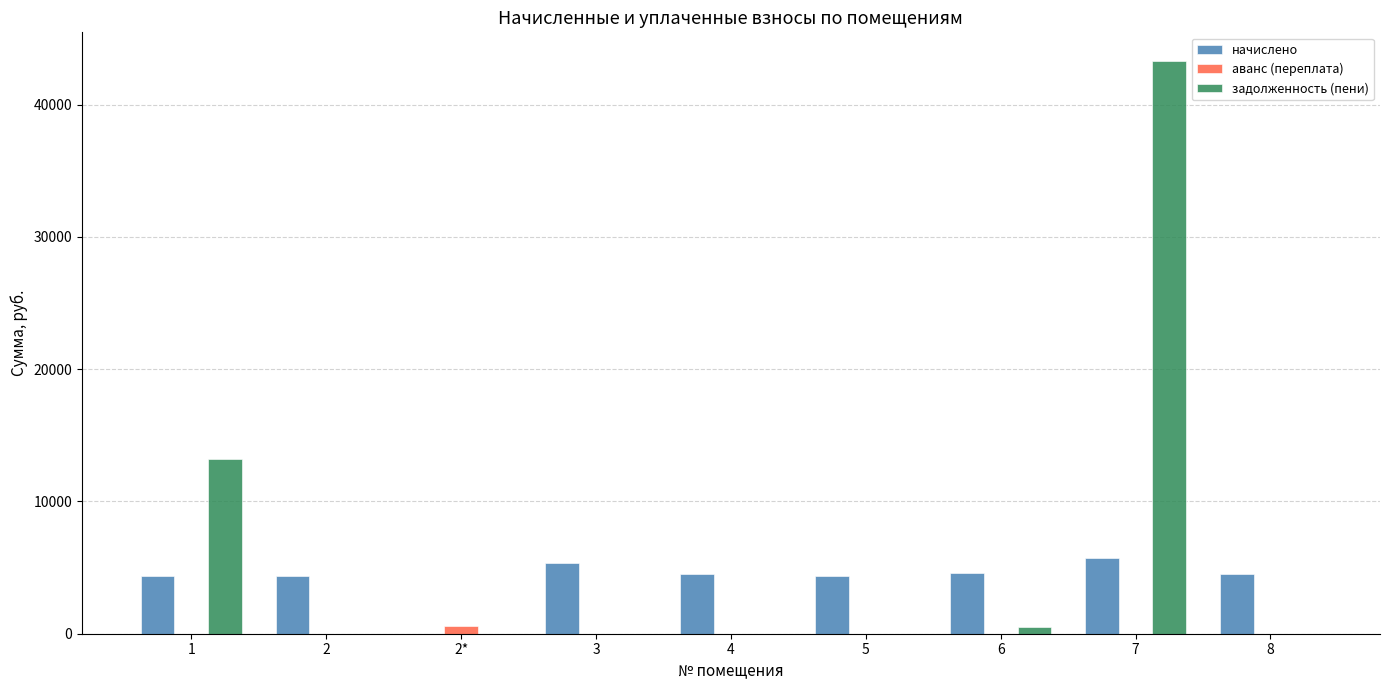

How many data points in начислено are above 4504?

5